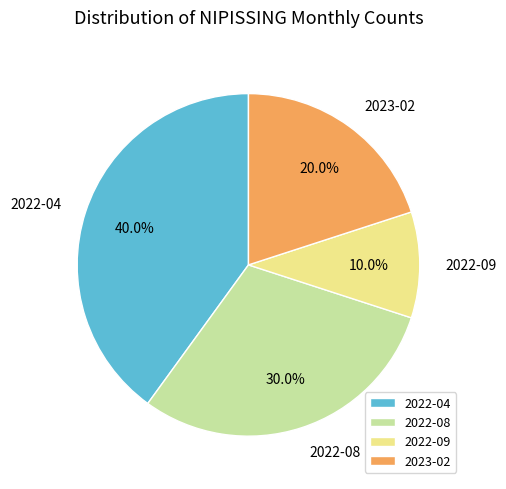

What percentage is NOT represented by 2022-09?

90.0%